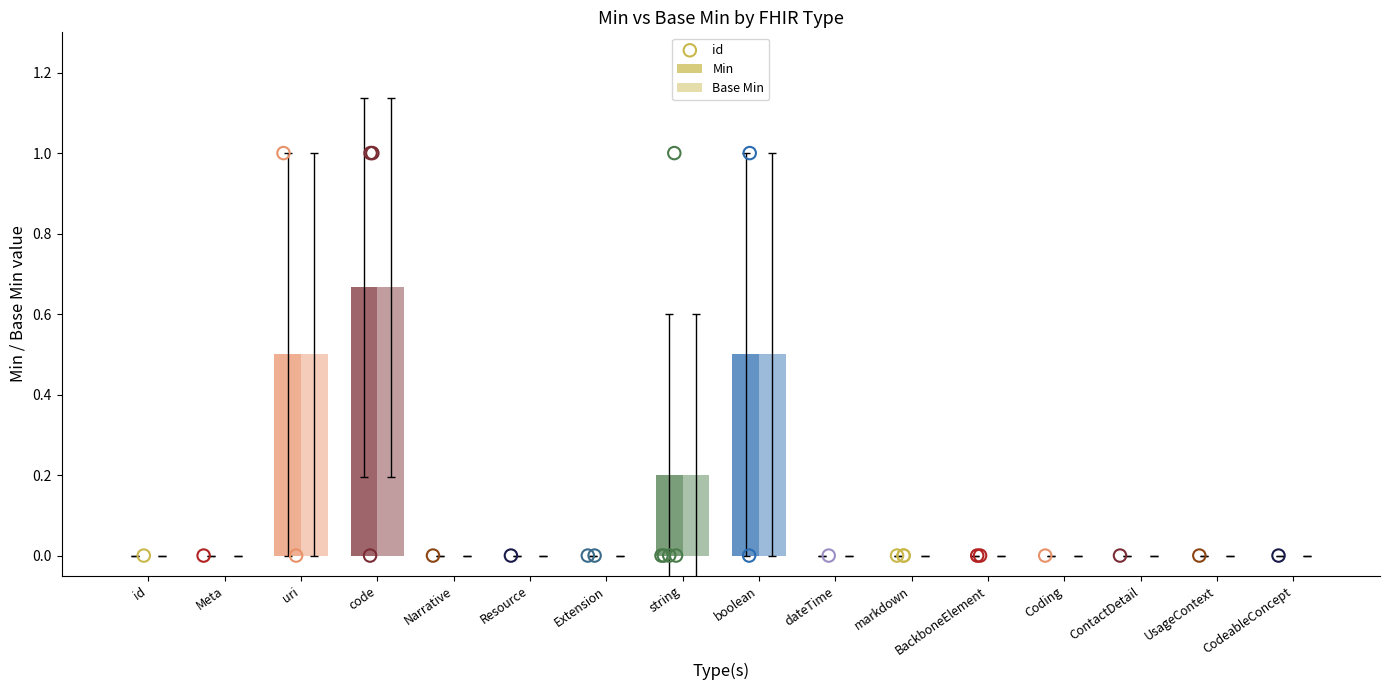

What are all the series names shown in the legend?

Min, Base Min